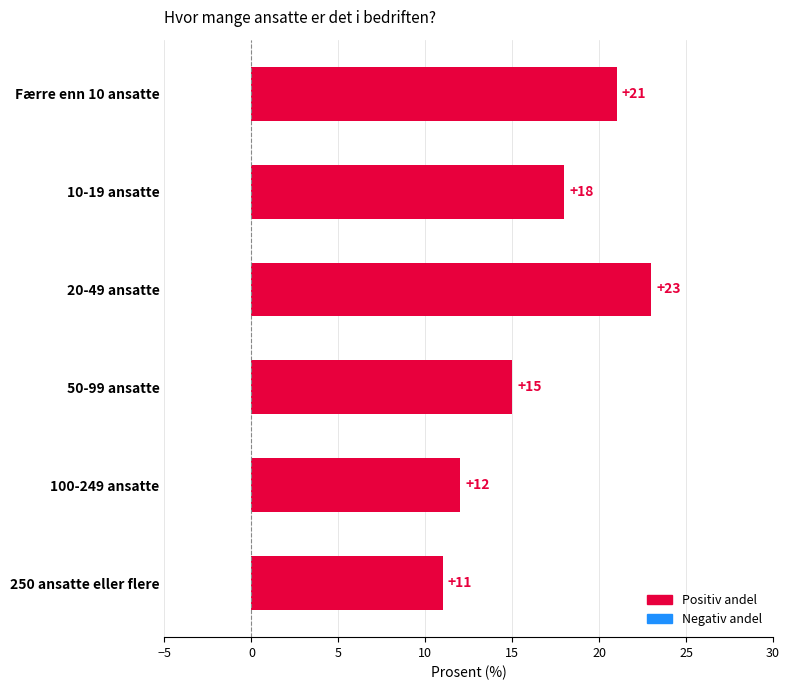

How many categories are shown in the chart?

6